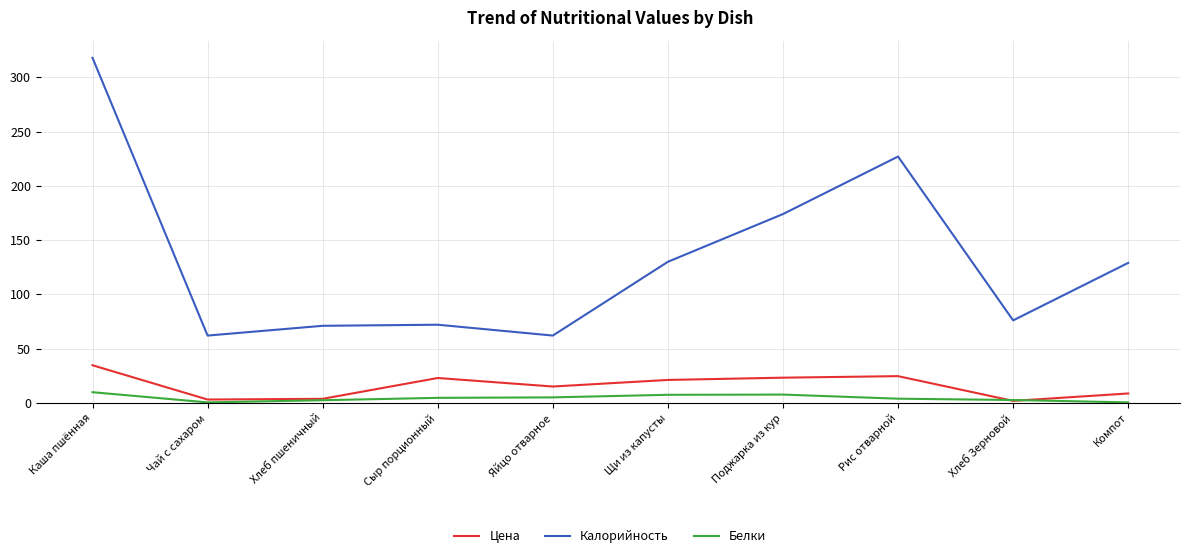

How many categories are shown in the chart?

10